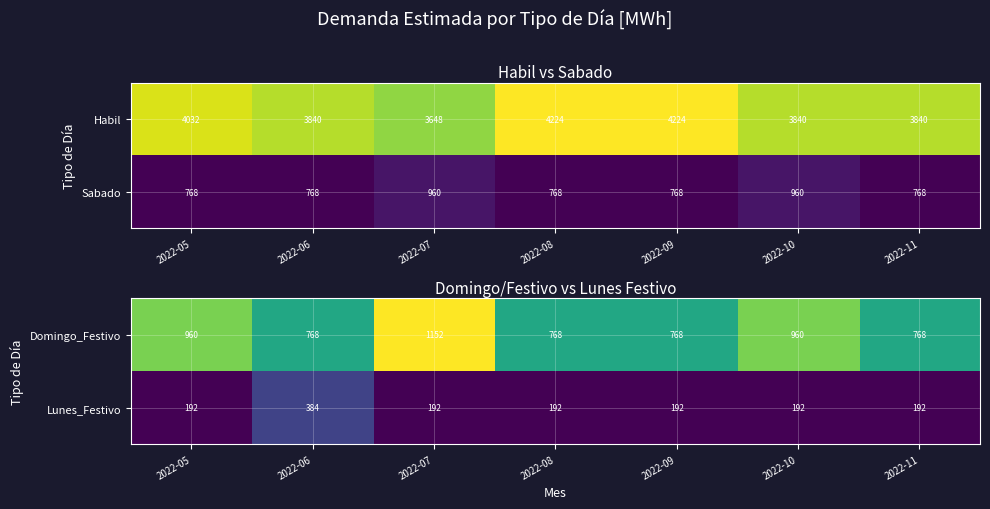

The value of Lunes_Festivo at 2022-05 is 340. True or false?

False